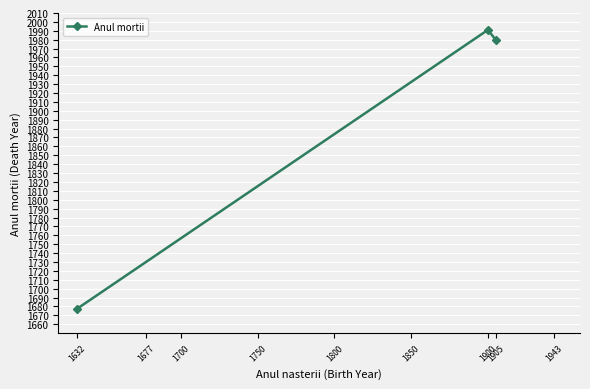

Where is the data nearest to the value 1834?

1905